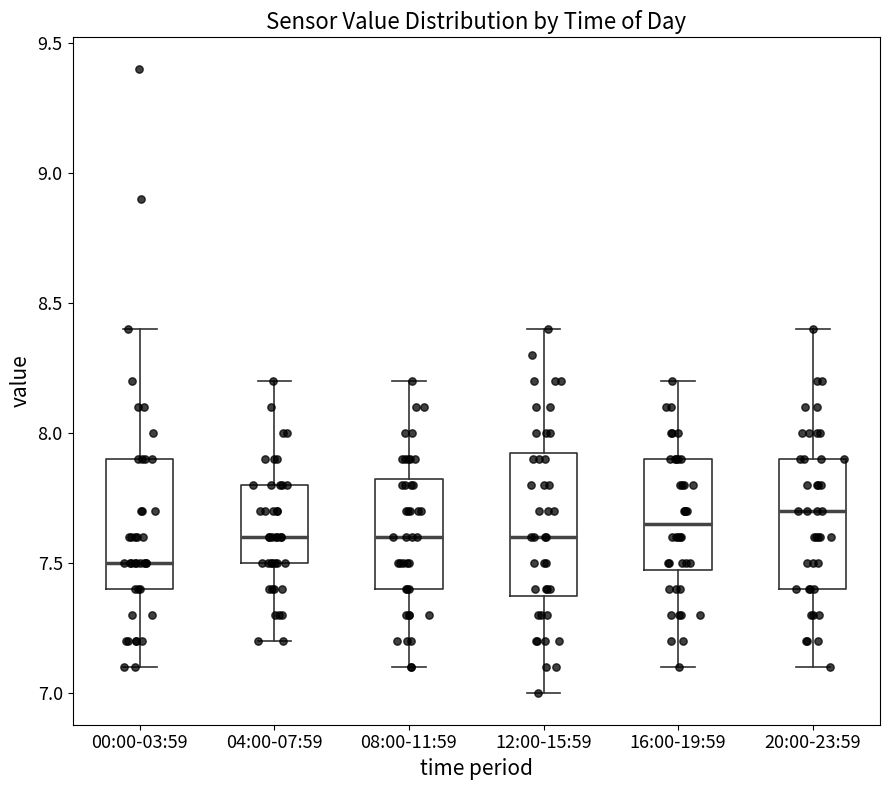

Reading left to right, read every box against the y-axis: the position of its median line, the range the box covers, and the ends of its whiskers. The values are not printed on the chart, so give them approximately, as read against the axis.

00:00-03:59: median 7.50, box 7.40 to 7.90, whiskers 7.10 to 8.40
04:00-07:59: median 7.60, box 7.50 to 7.80, whiskers 7.20 to 8.20
08:00-11:59: median 7.60, box 7.40 to 7.85, whiskers 7.10 to 8.20
12:00-15:59: median 7.60, box 7.40 to 7.95, whiskers 7.00 to 8.40
16:00-19:59: median 7.65, box 7.50 to 7.90, whiskers 7.10 to 8.20
20:00-23:59: median 7.70, box 7.40 to 7.90, whiskers 7.10 to 8.40